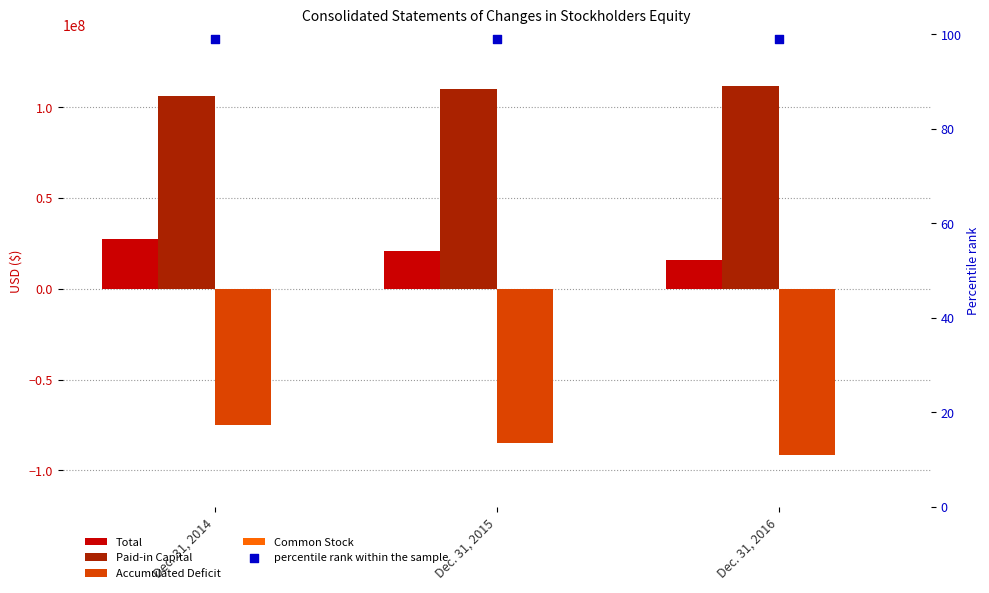

What is the total value across all series at Dec. 31, 2016?

36477099